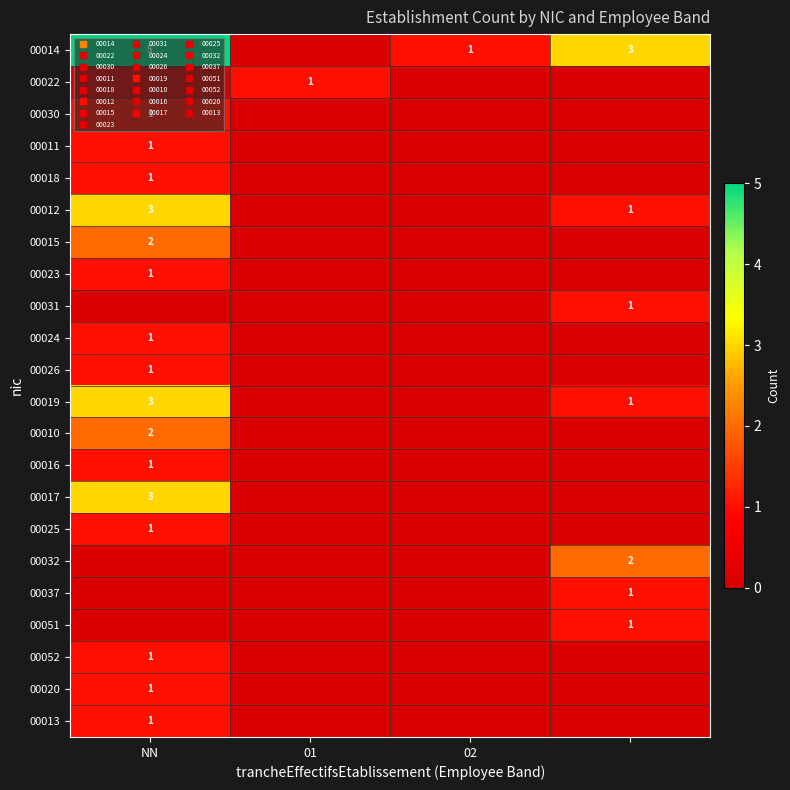

Between NN and 02, which series saw the biggest shift?

00014